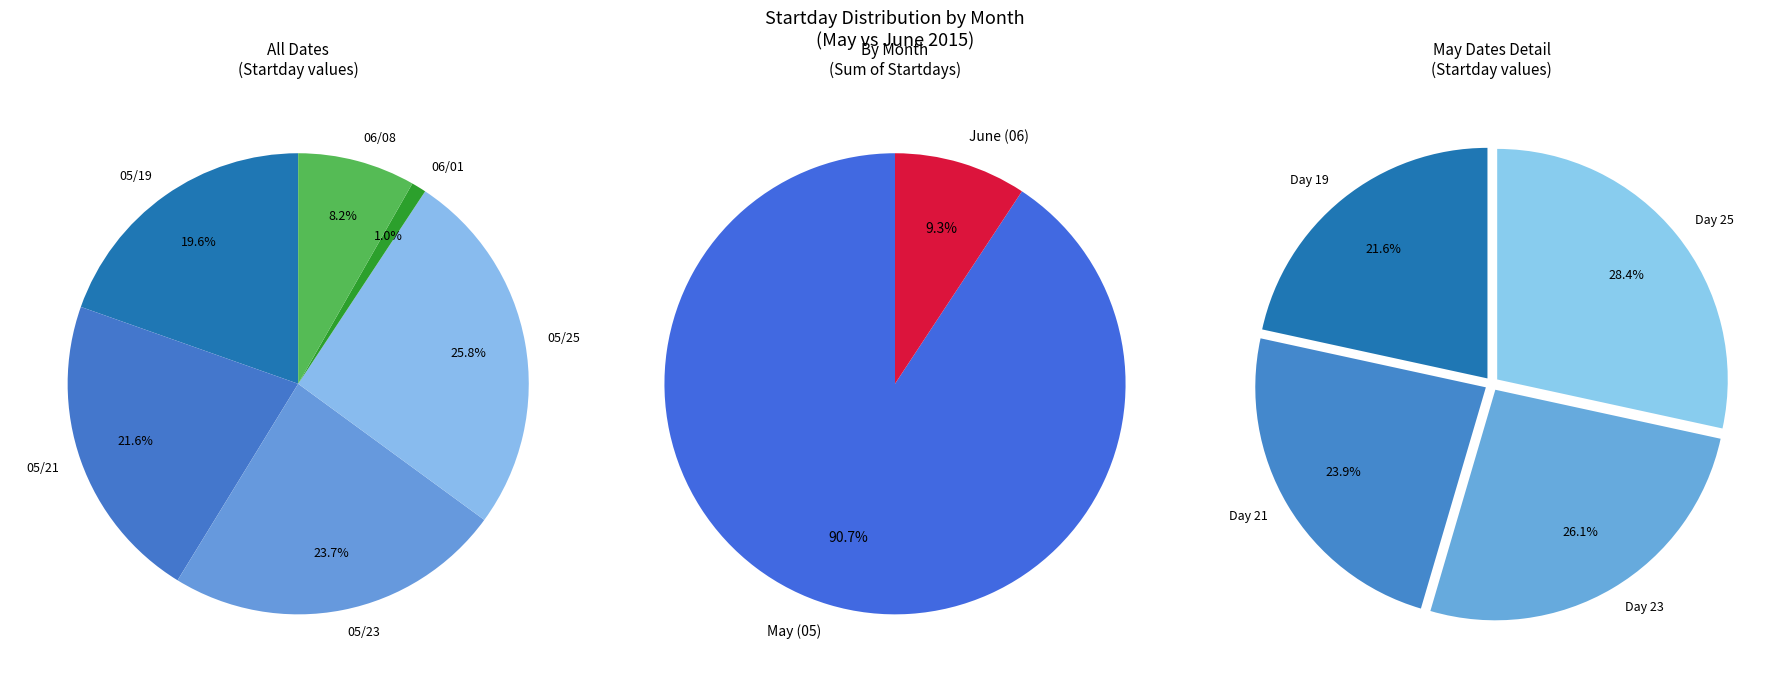

What is the total percentage of 05/25 and 05/23?

49.5%